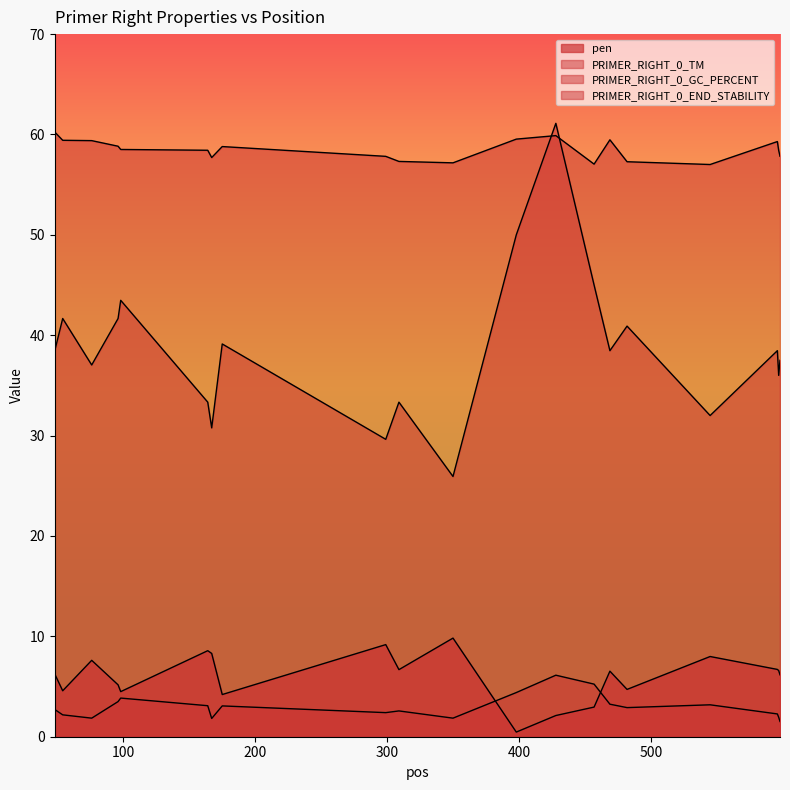

True or false: pen has a value of 4.5 at 98.

True